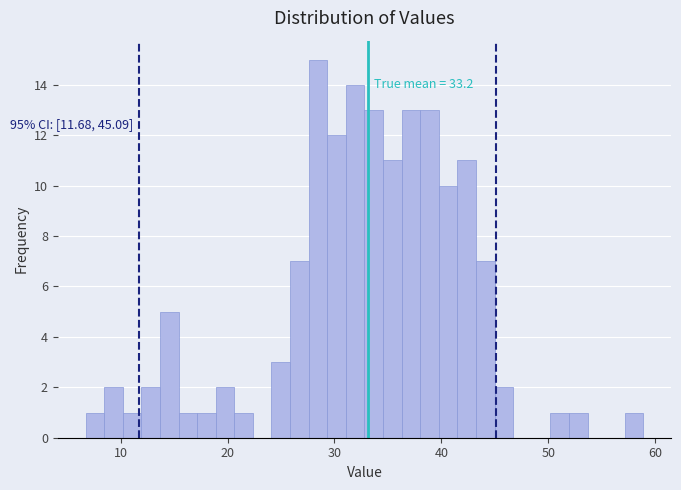

Read against the x-axis, roughly where is the centre of the tallest bar?

28